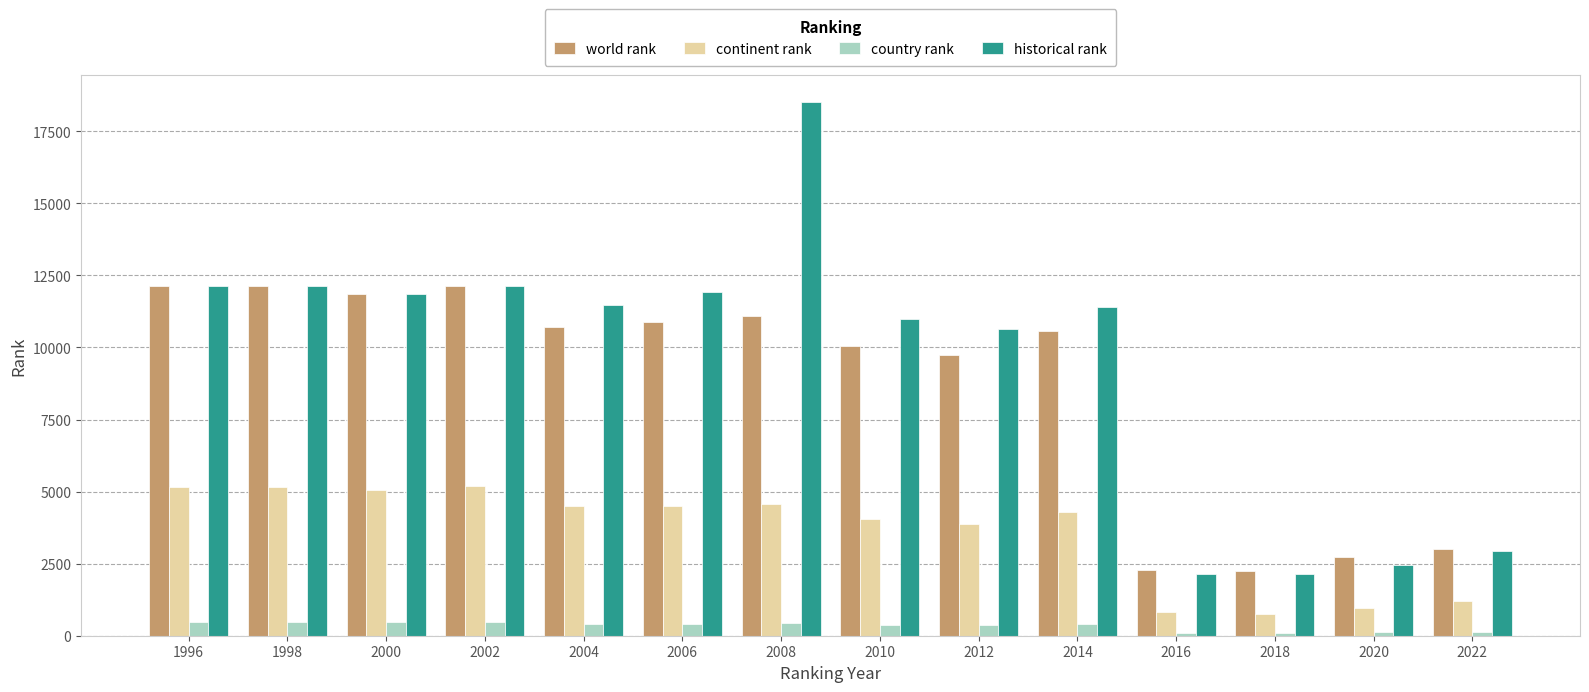

Which category has the highest value in the historical rank series?

2008